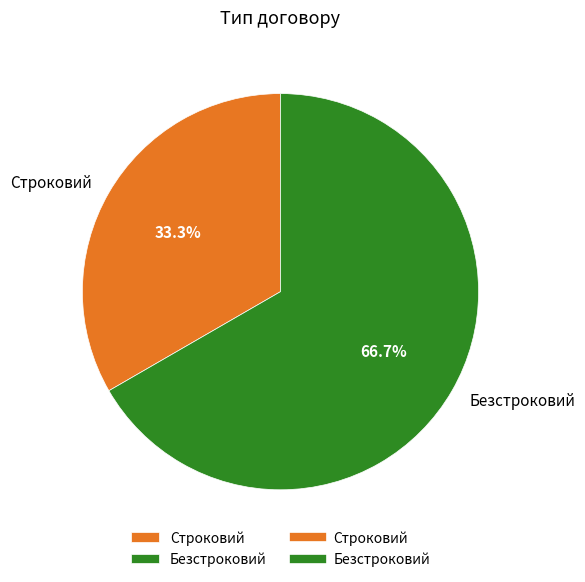

Rank the categories by value from lowest to highest.

Строковий, Безстроковий